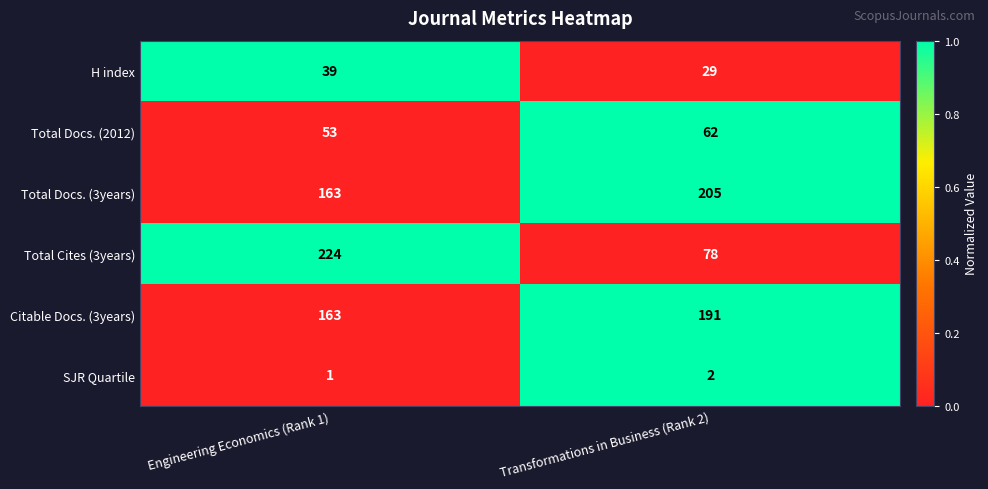

What is the difference between the maximum and minimum values in the H index series?

10